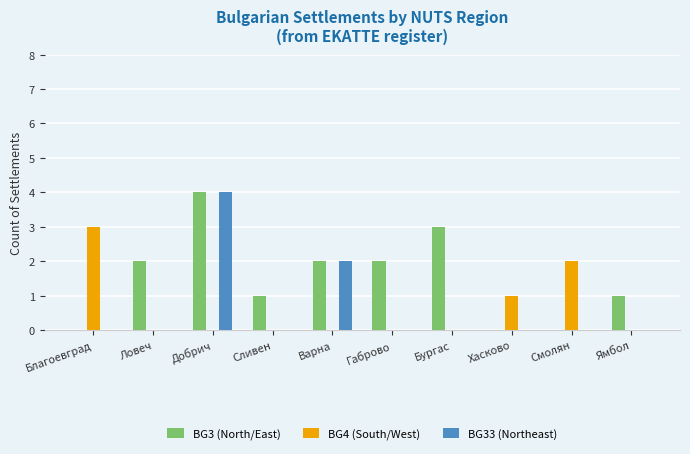

At which category does the chart reach its peak across all series?

Добрич